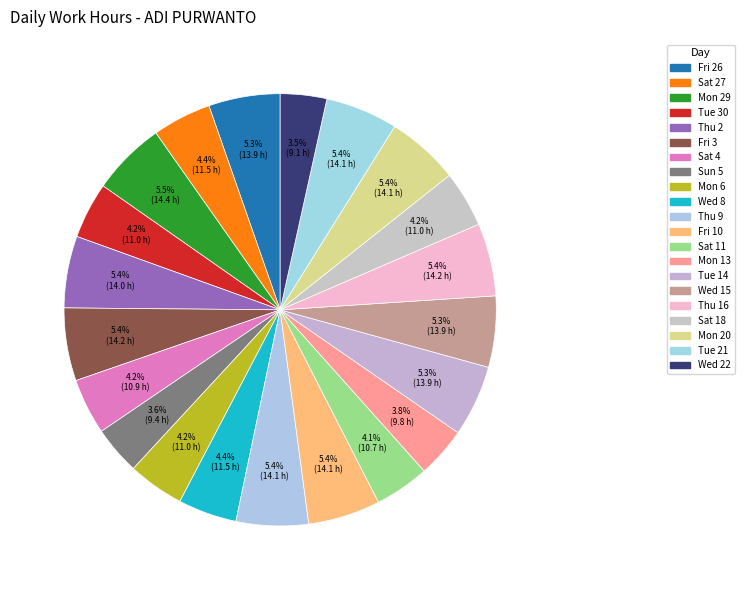

What is the smallest slice in the pie chart?

Wed 22